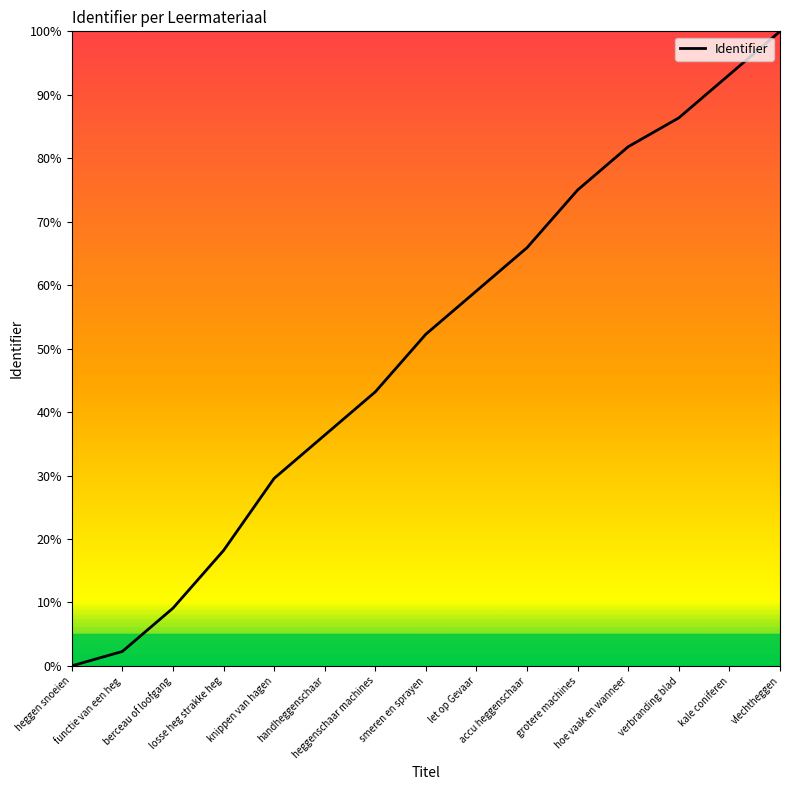

Reading left to right, extract all data points from this chart.

heggen snoeien=0.0	functie van een heg=2.3	berceau of loofgang=9.1	losse heg strakke heg=18.2	knippen van hagen=29.5	handheggenschaar=36.4	heggenschaar machines=43.2	smeren en sprayen=52.3	let op Gevaar=59.1	accu heggenschaar=65.9	grotere machines=75.0	hoe vaak en wanneer=81.8	verbranding blad=86.4	kale coniferen=93.2	vlechtheggen=100.0